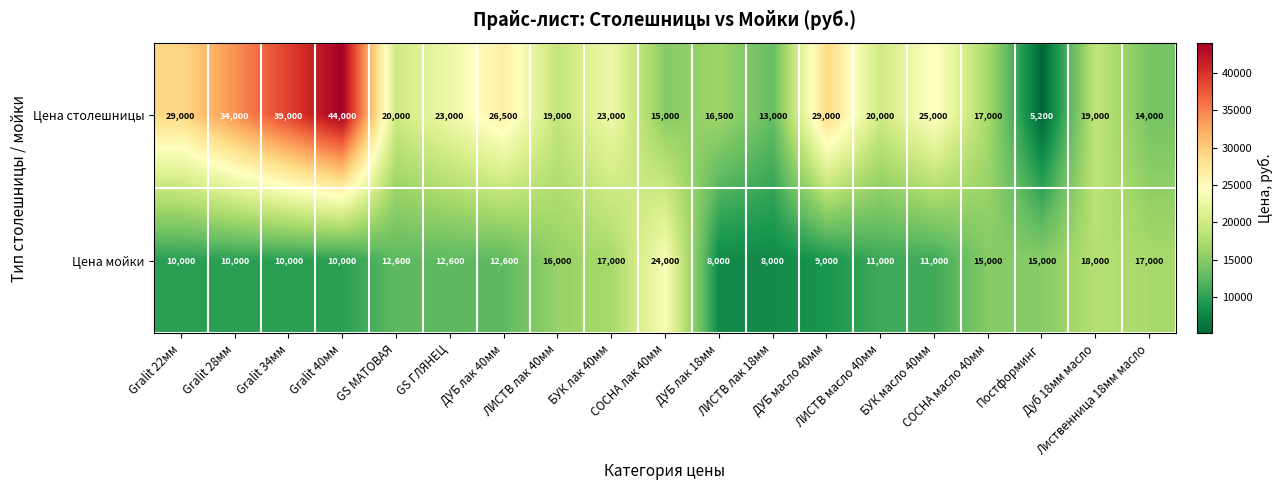

What is the spread (max minus min) of values at ЛИСТВ лак 18мм?

5000